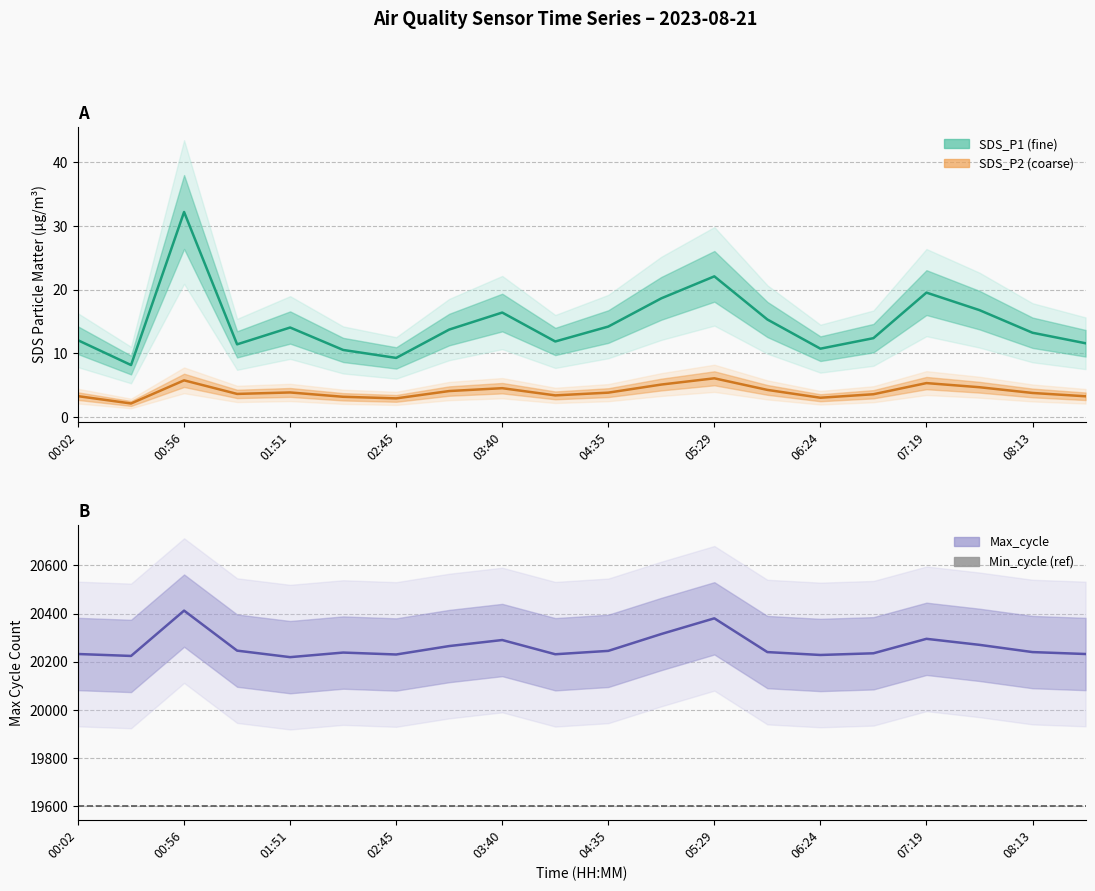

True or false: Max_cycle_scaled and SDS_P2 cross at least once.

False